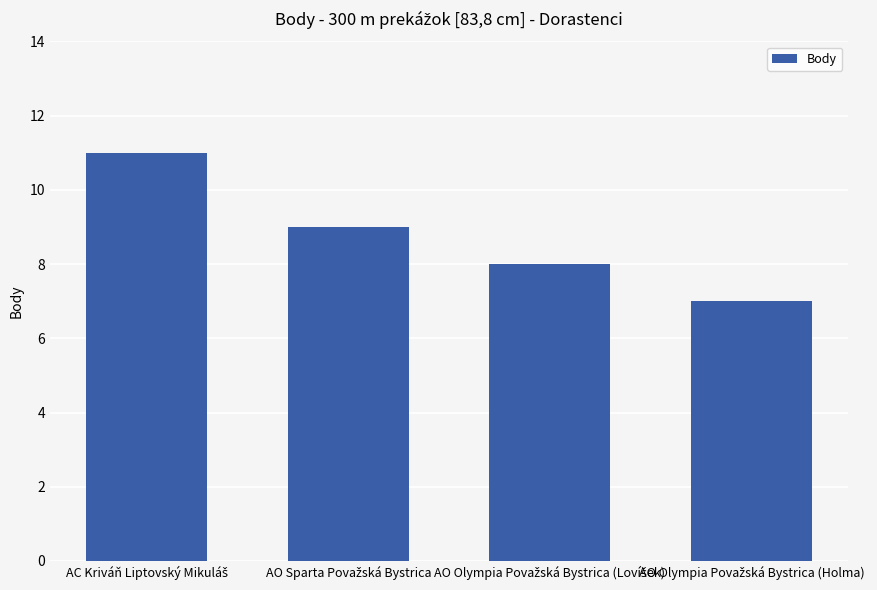

What is the difference between the maximum and minimum values?

4